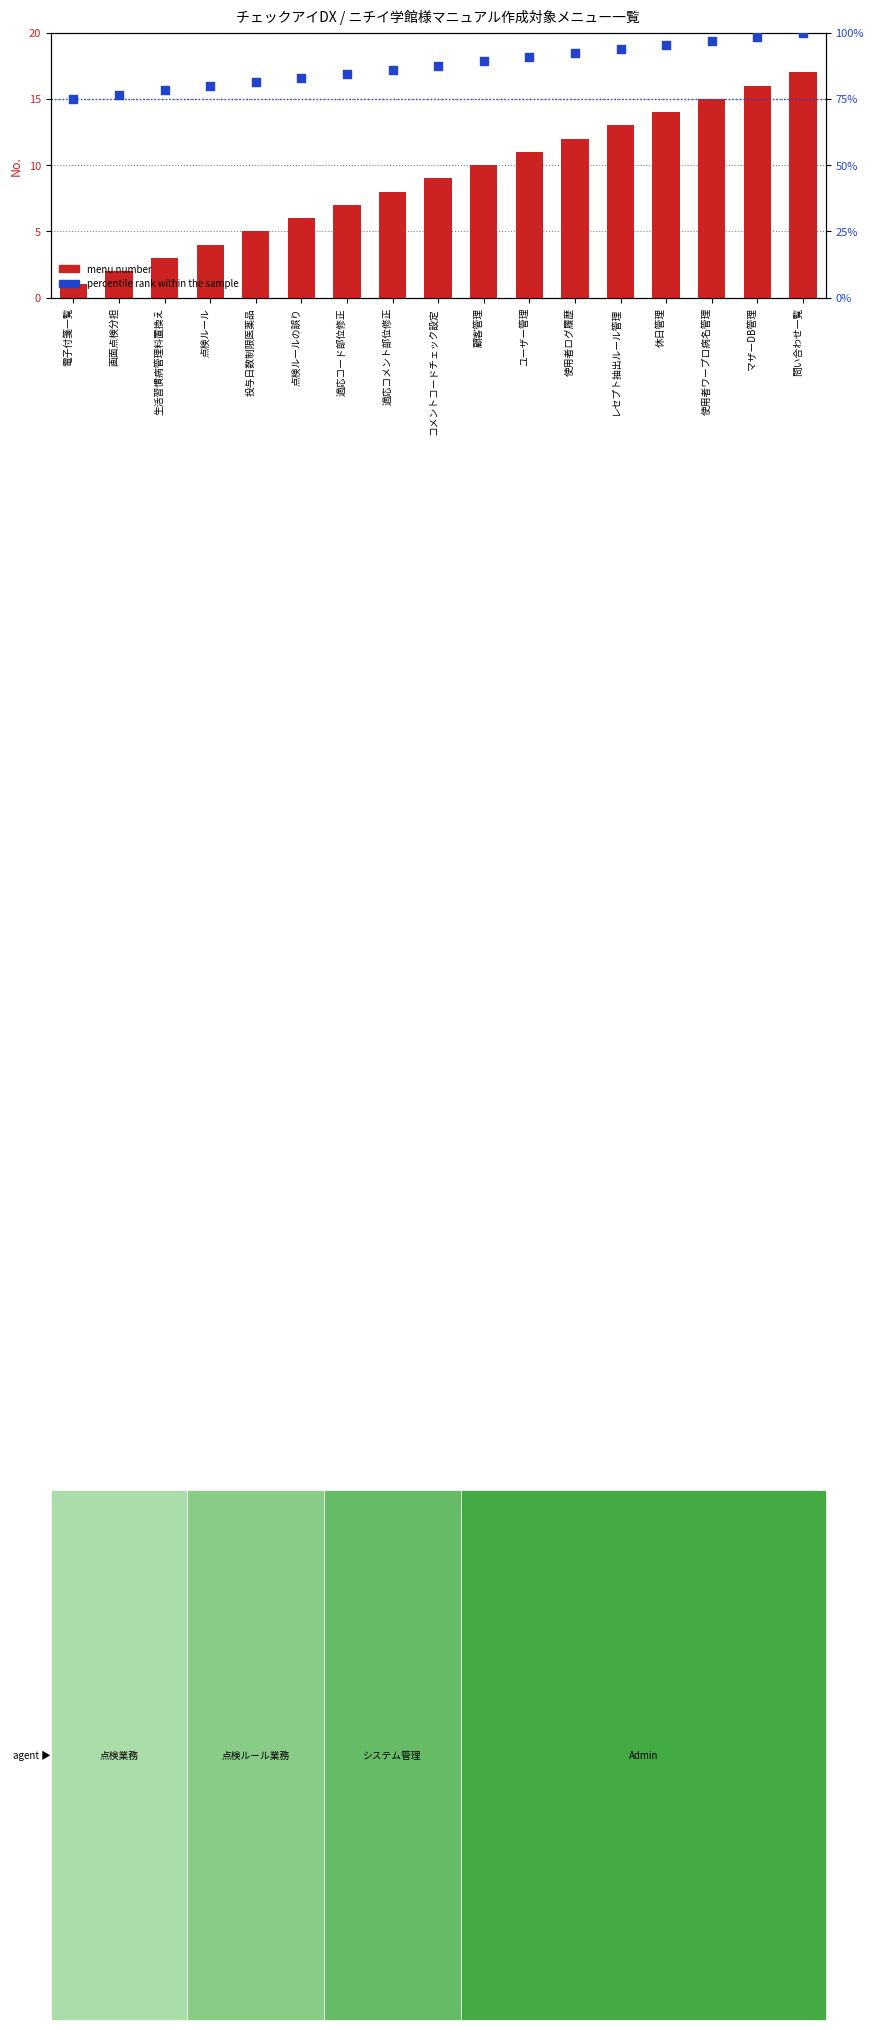

At how many categories does at least one series exceed 87?

9